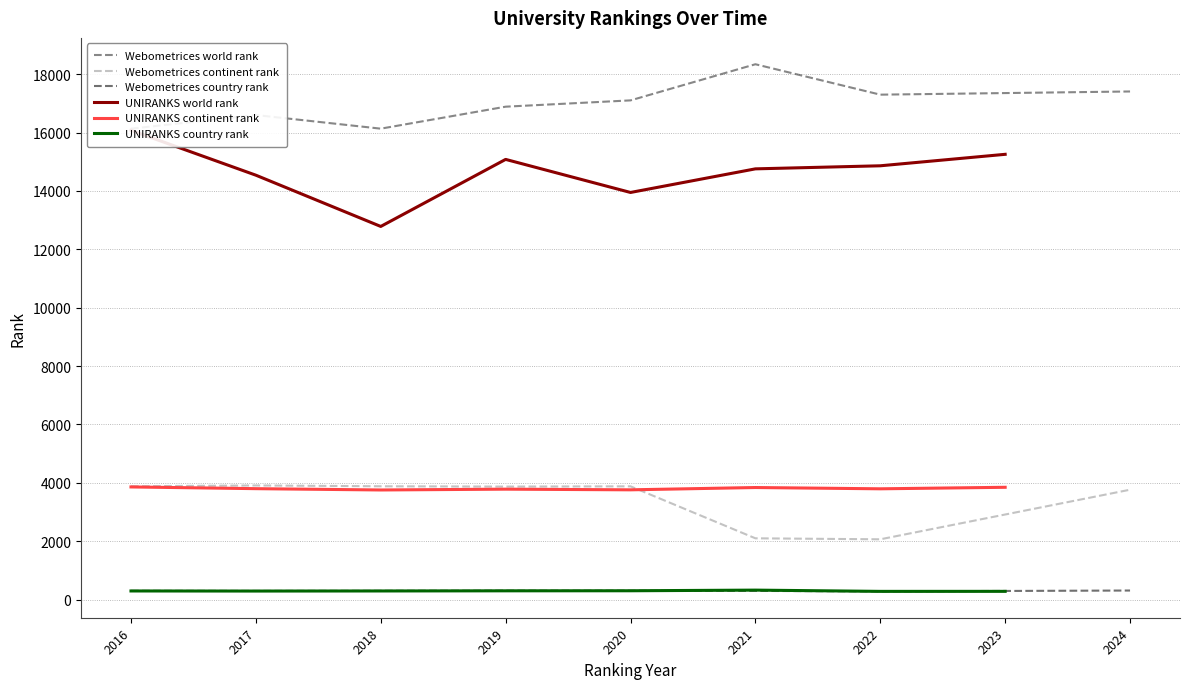

How many interior local peaks does the UNIRANKS country rank series have?

1